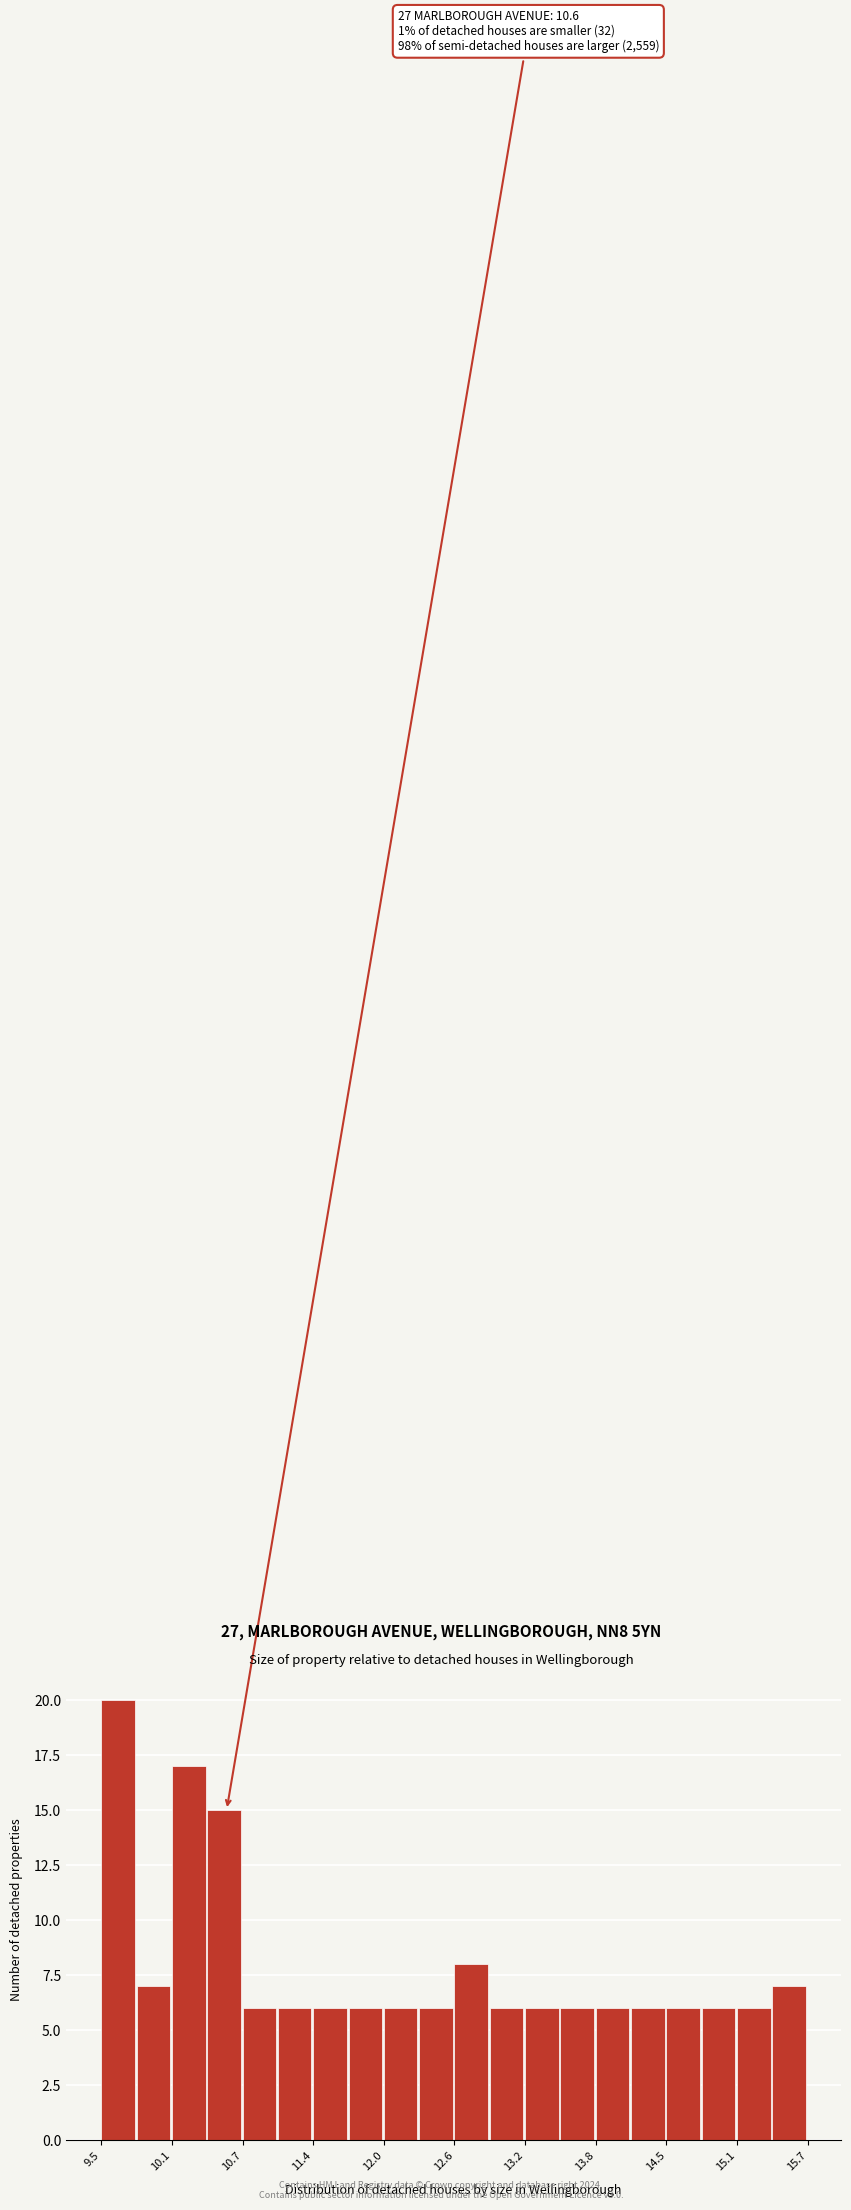

Read against the x-axis, roughly where is the centre of the tallest bar?

9.6